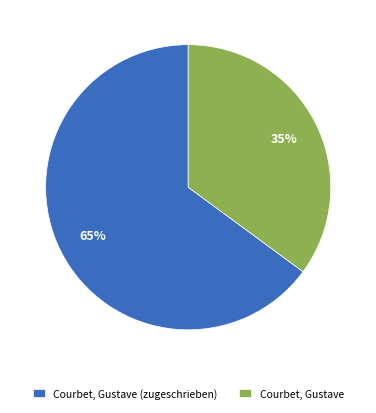

To the nearest percent, what is the combined percentage of Courbet, Gustave and Courbet, Gustave (zugeschrieben)?

100%